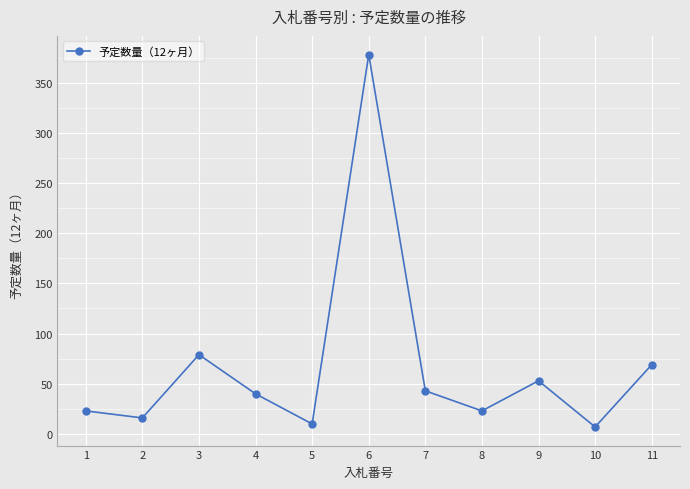

At which label is the value closest to 192?

3